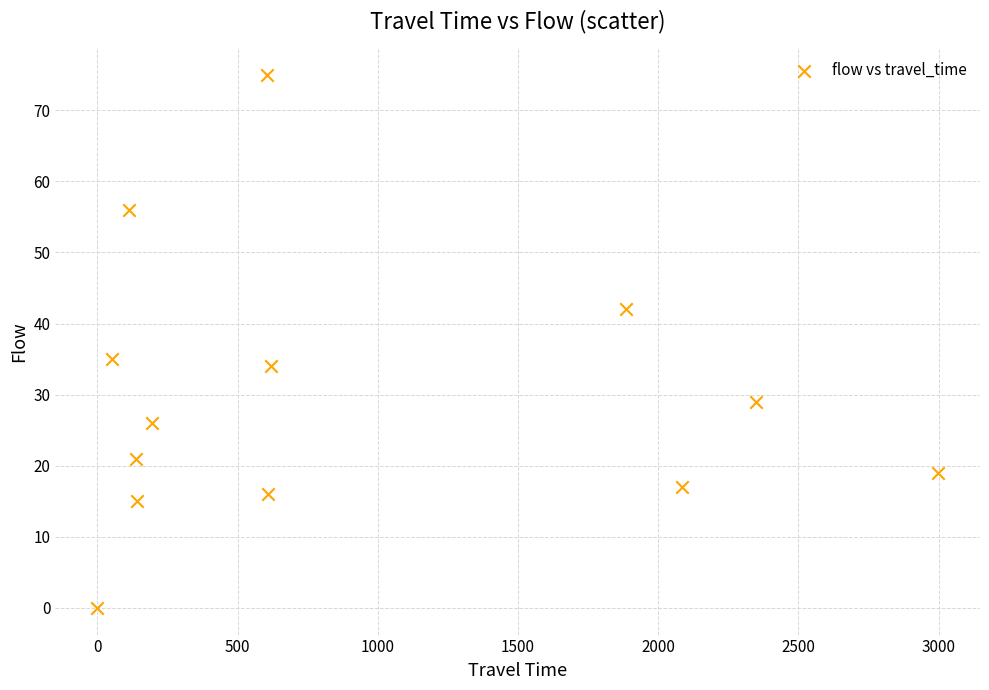

What is the range of X values (max minus min)?

2998